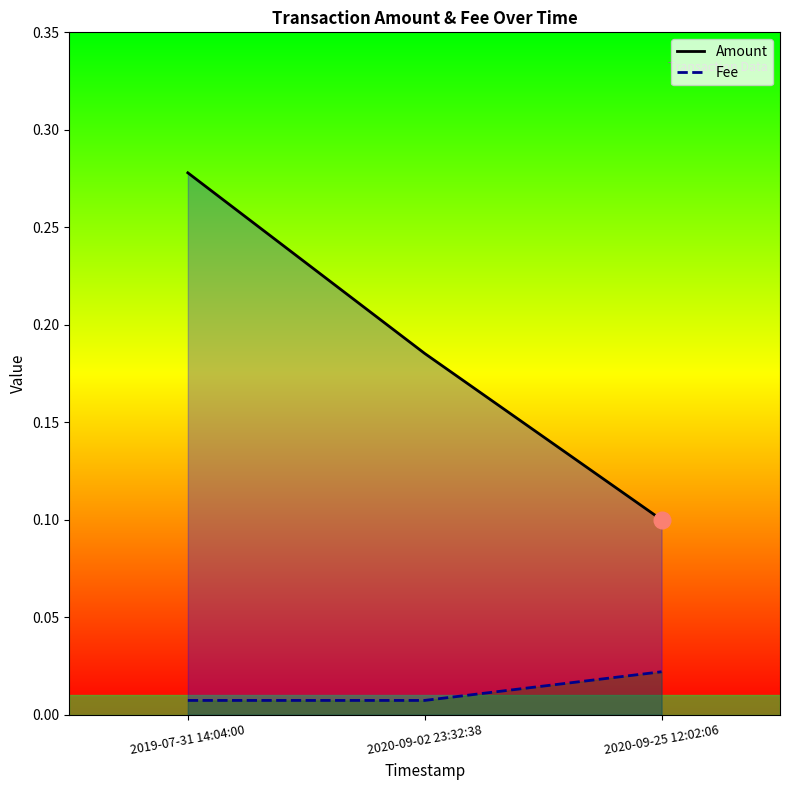

Is it true that Amount equals 0.2 at 2020-09-02 23:32:38?

True